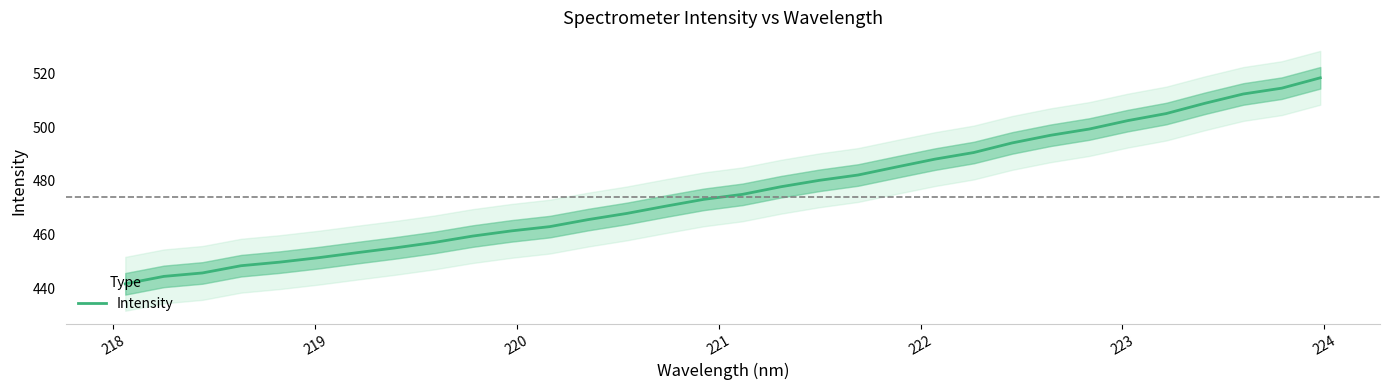

What position from the right is 222?

27